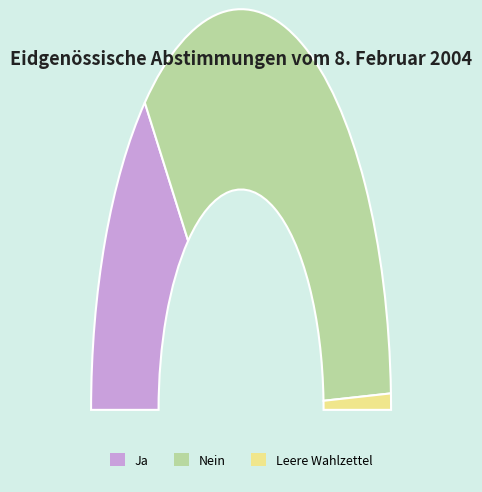

Which slice is the largest?

Nein